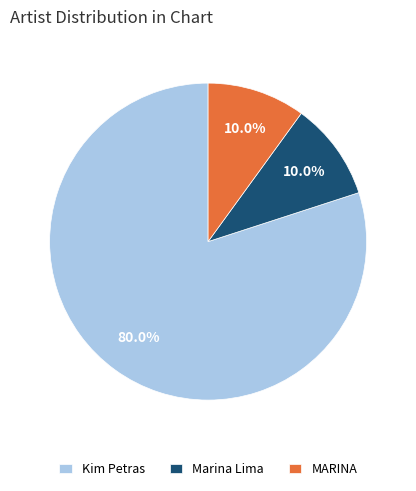

Combined, do Marina Lima and MARINA account for over 50%?

No